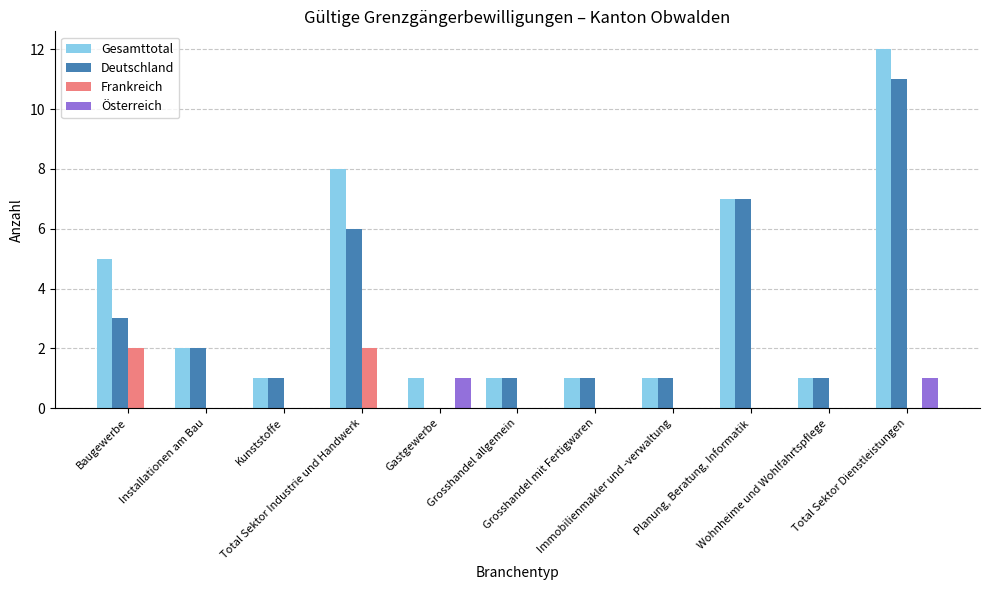

Where is Deutschland nearest to the value 5?

Total Sektor Industrie und Handwerk